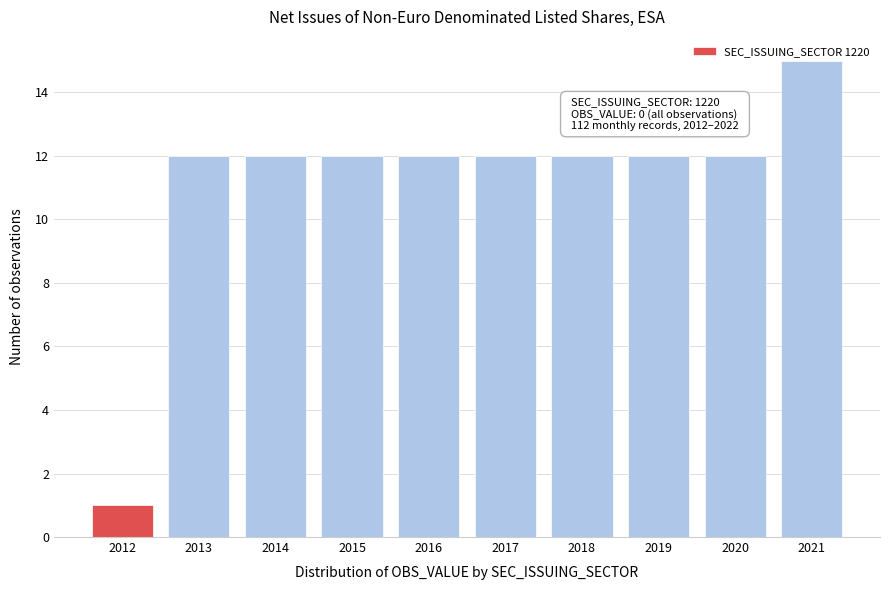

The chart shows a value of 0 at 2012. True or false?

False